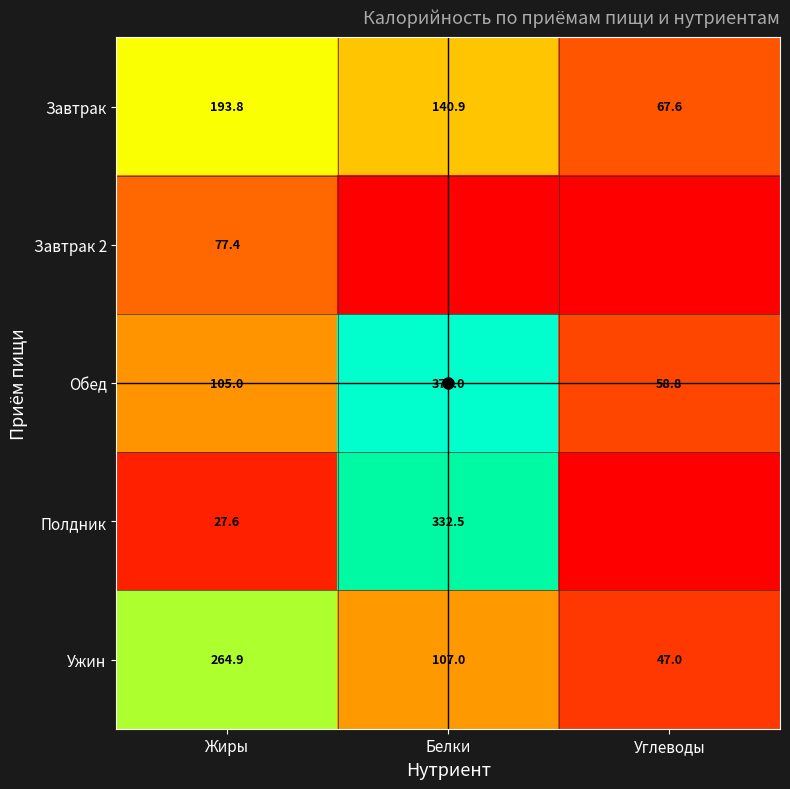

What is the difference between the Ужин values at Углеводы and Белки?

60.0